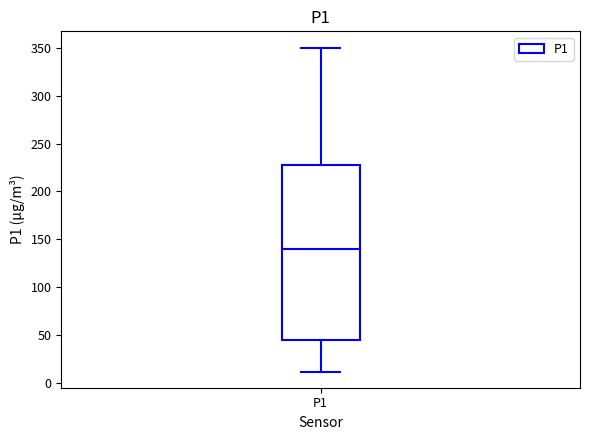

Read this box plot against the y-axis: the position of the median line, the range covered by the box, and the ends of both whiskers. The values are not printed on the chart, so give them approximately, as read against the axis.

median 140, box 45 to 225, whiskers 10 to 350